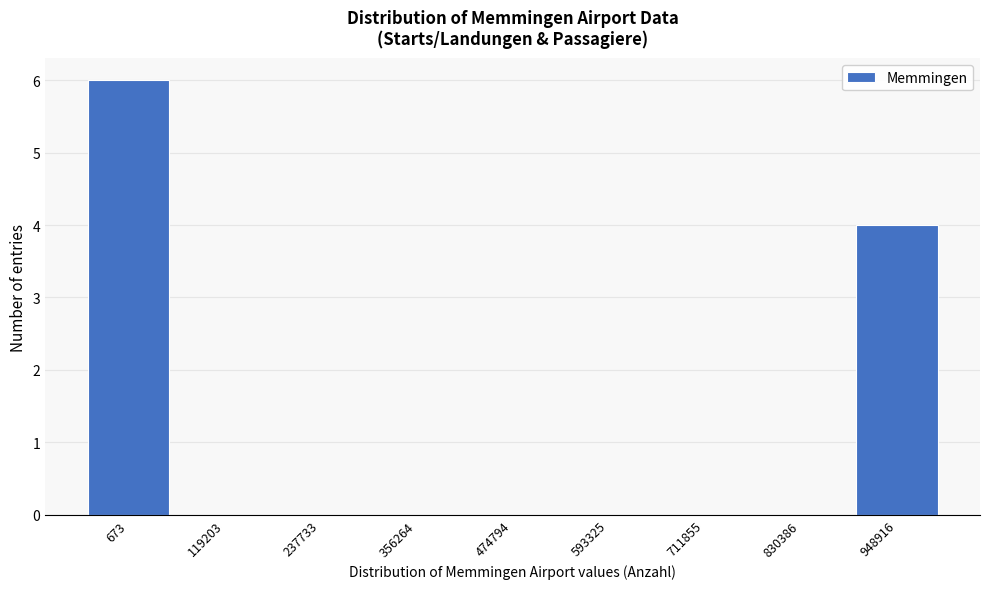

Reading right to left, list all the values displayed in this chart.

948916=4	830386=0	711855=0	593325=0	474794=0	356264=0	237733=0	119203=0	673=6